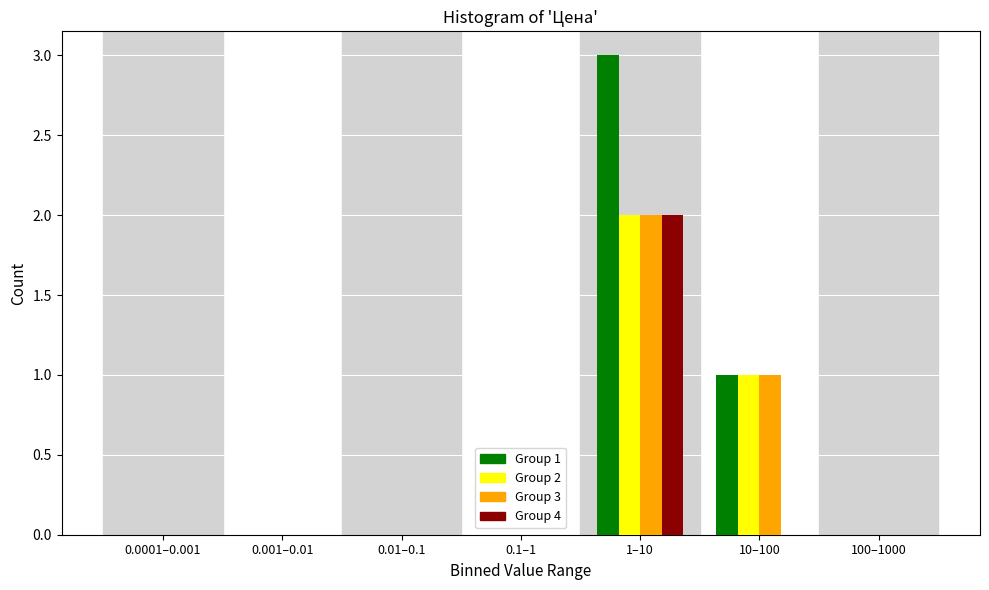

Reading left to right, list all the values displayed in this chart.

Group 1: 0.0001–0.001=0	0.001–0.01=0	0.01–0.1=0	0.1–1=0	1–10=3	10–100=1	100–1000=0
Group 2: 0.0001–0.001=0	0.001–0.01=0	0.01–0.1=0	0.1–1=0	1–10=2	10–100=1	100–1000=0
Group 3: 0.0001–0.001=0	0.001–0.01=0	0.01–0.1=0	0.1–1=0	1–10=2	10–100=1	100–1000=0
Group 4: 0.0001–0.001=0	0.001–0.01=0	0.01–0.1=0	0.1–1=0	1–10=2	10–100=0	100–1000=0